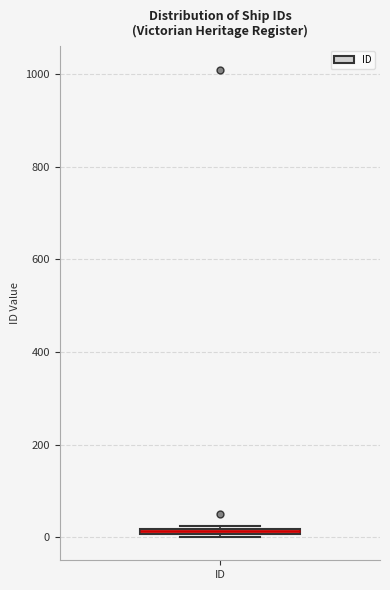

Where is the upper edge of the box for ID on the y-axis? The values are not printed on the chart, so give them approximately, as read against the axis.

20